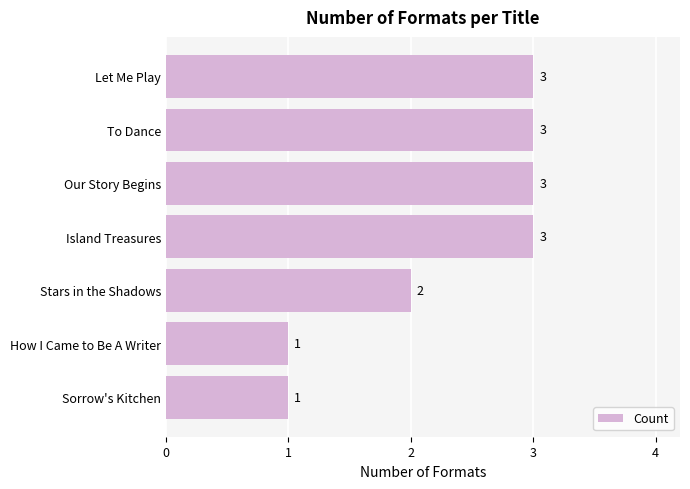

What is the value of the 3rd bar from the top?

3